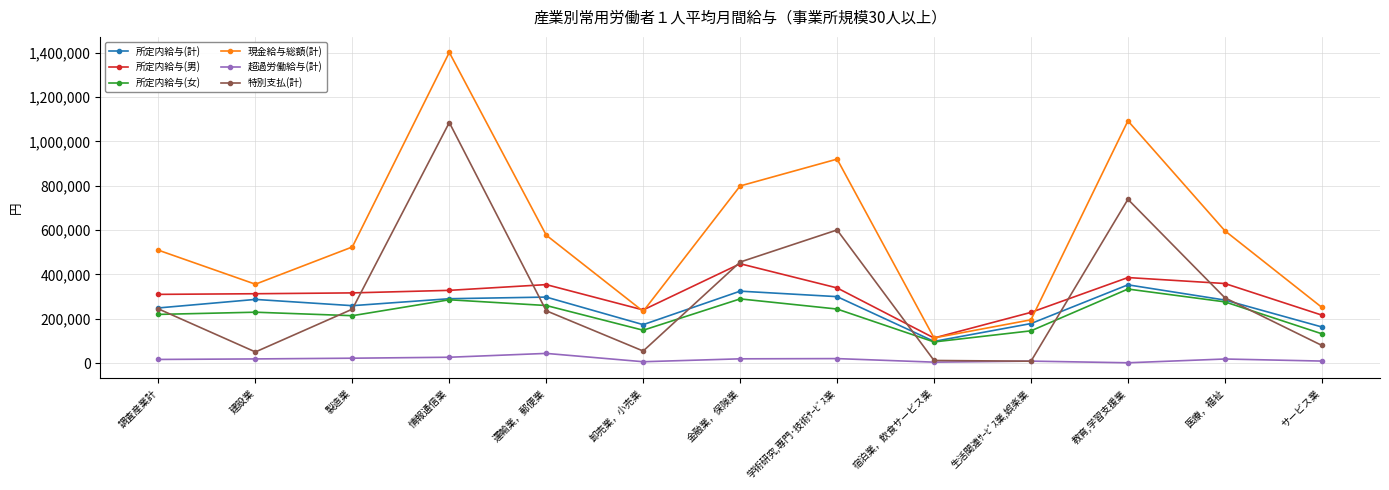

How many intersections are there between 特別支払(計) and 所定内給与(女)?

7